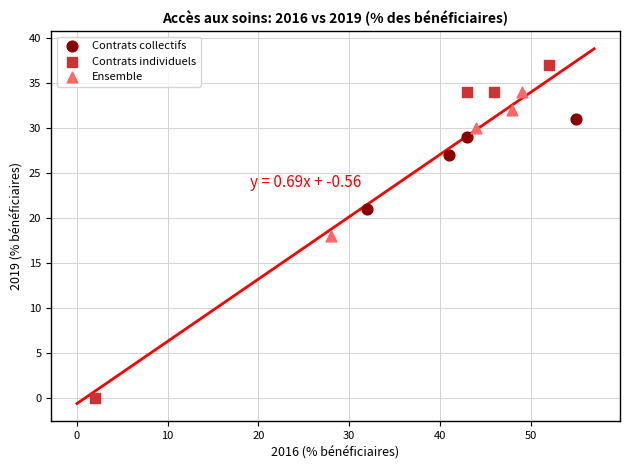

Which series reaches the maximum Y coordinate?

Contrats individuels